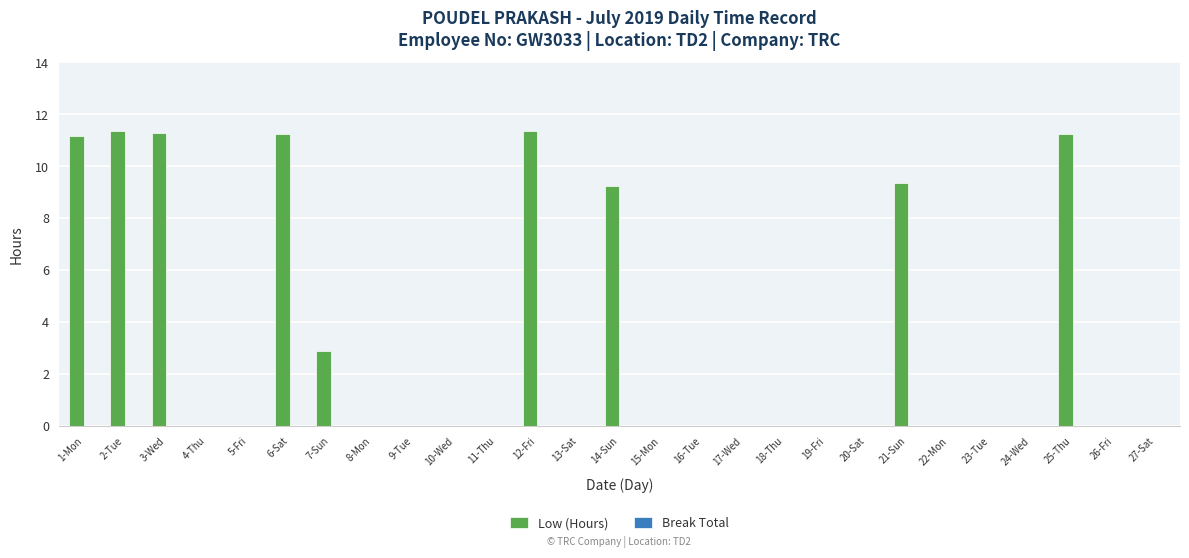

What is the sum of all values?

89.1